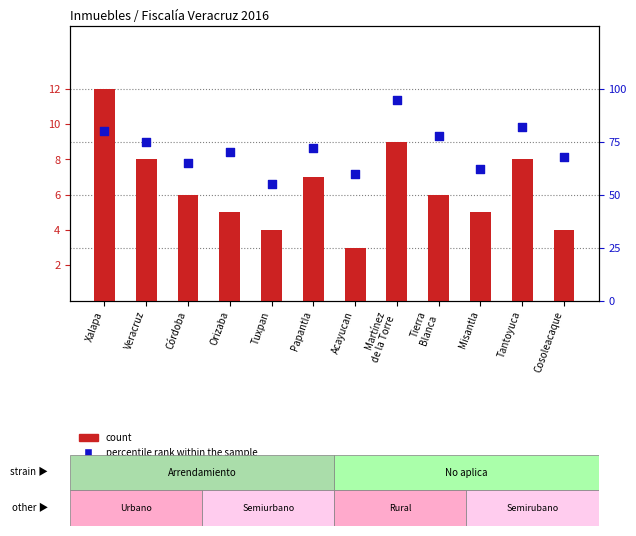

Which series has the largest Y range (max minus min)?

percentile rank within the sample